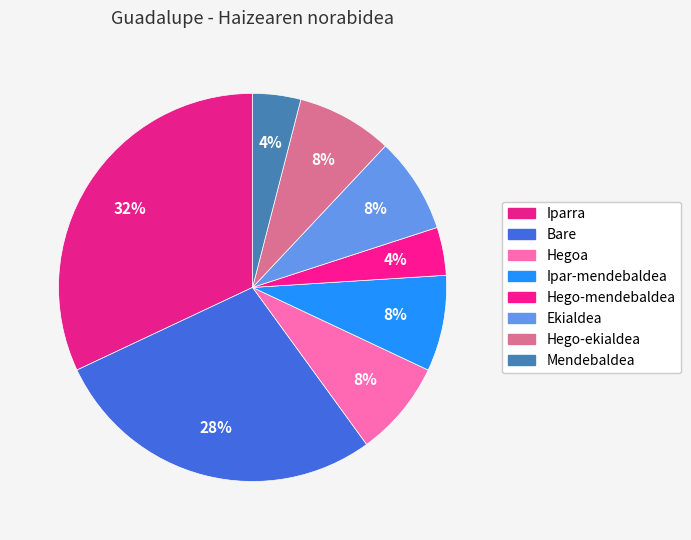

Approximately how many times larger is the value at Mendebaldea compared to Iparra?

0.1